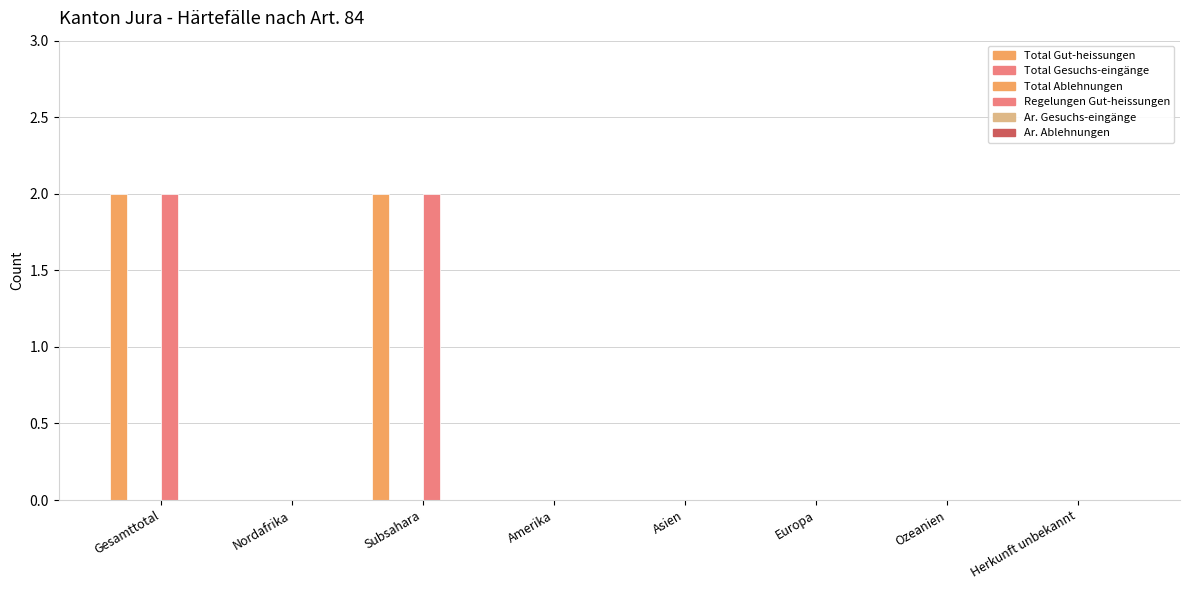

At which label is Total Gesuchs-eingänge closest to 0?

Gesamttotal